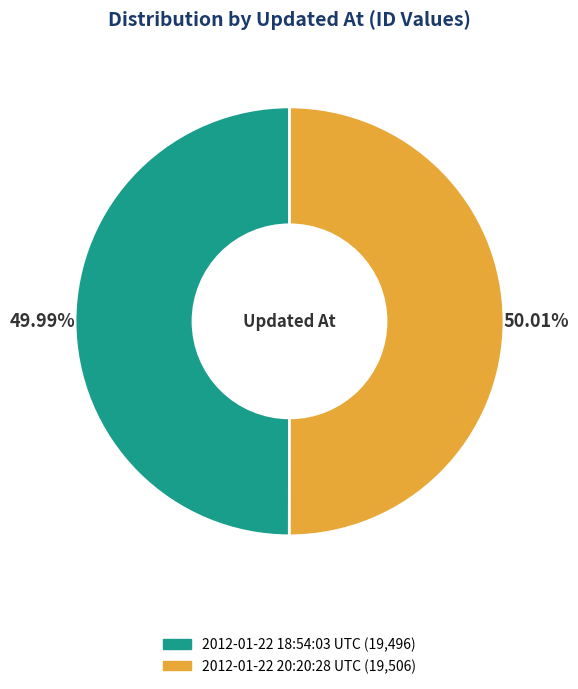

Is there any slice that represents more than half of the pie?

Yes